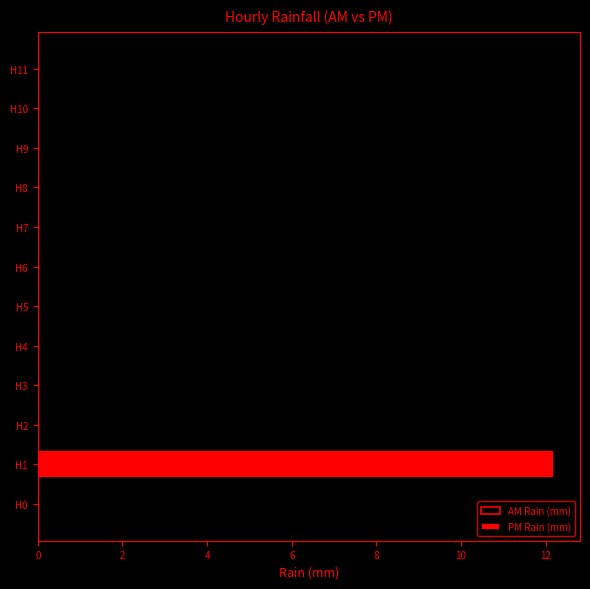

Is it true that the value at H5 is -4.5?

False